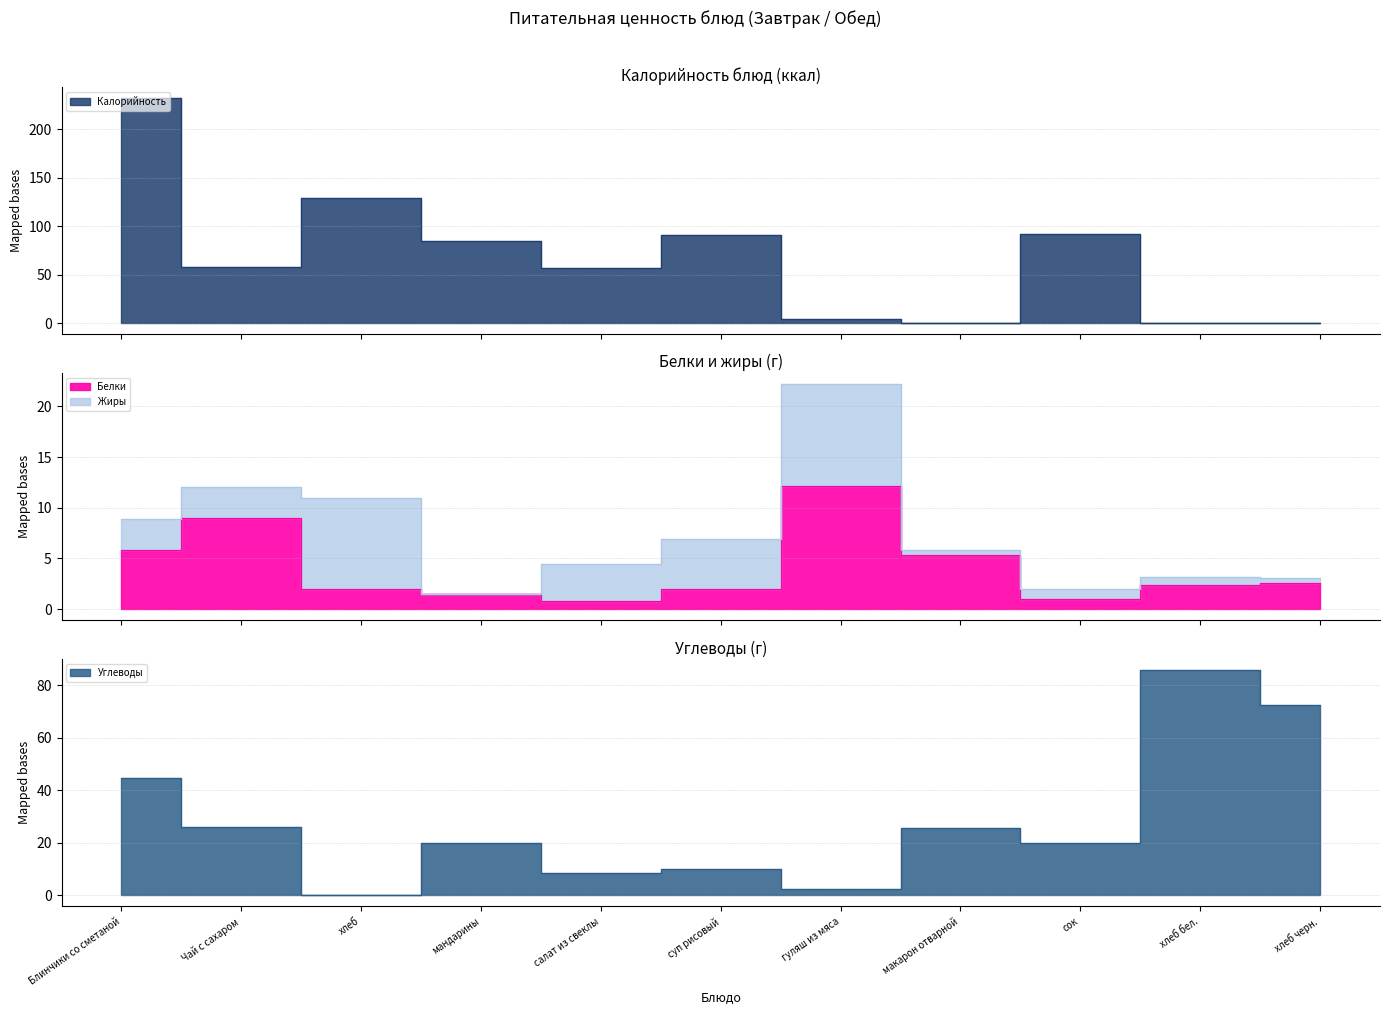

What is the approximate value of Калорийность at суп рисовый?

90.9